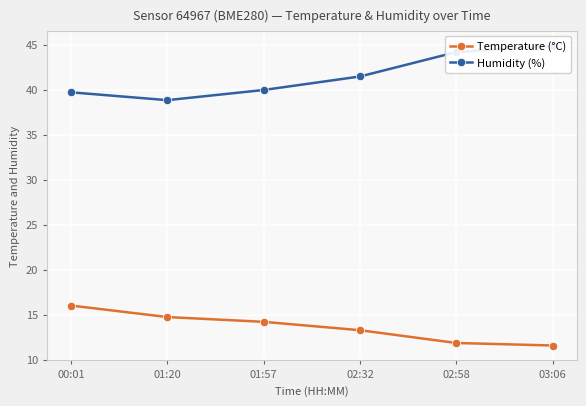

What position from the left is 02:58?

5